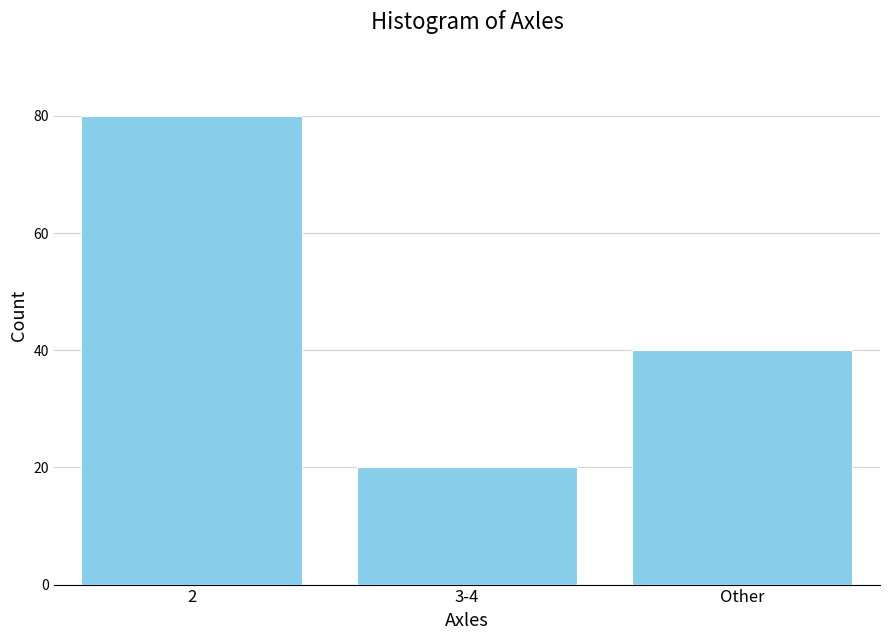

Reading left to right, extract all data points from this chart.

2=80	3-4=20	Other=40